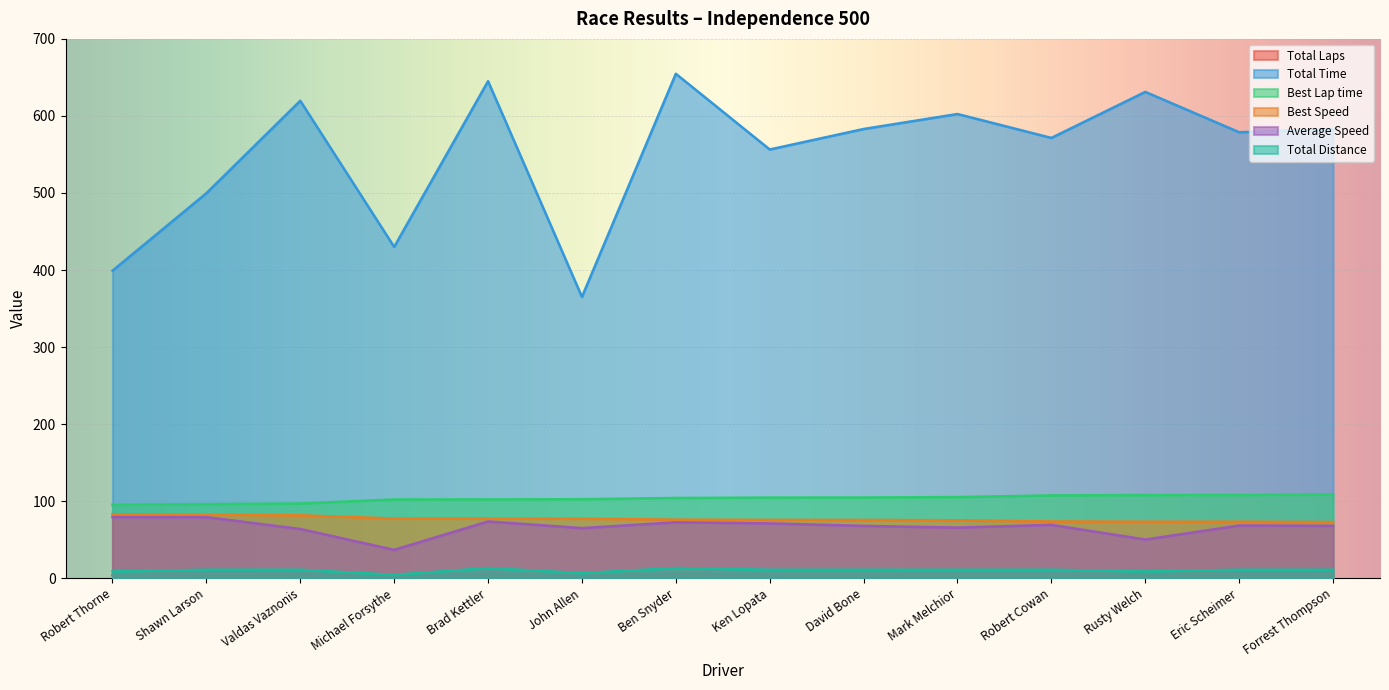

The Average Speed series shows 68.4 at Eric Scheimer. True or false?

True